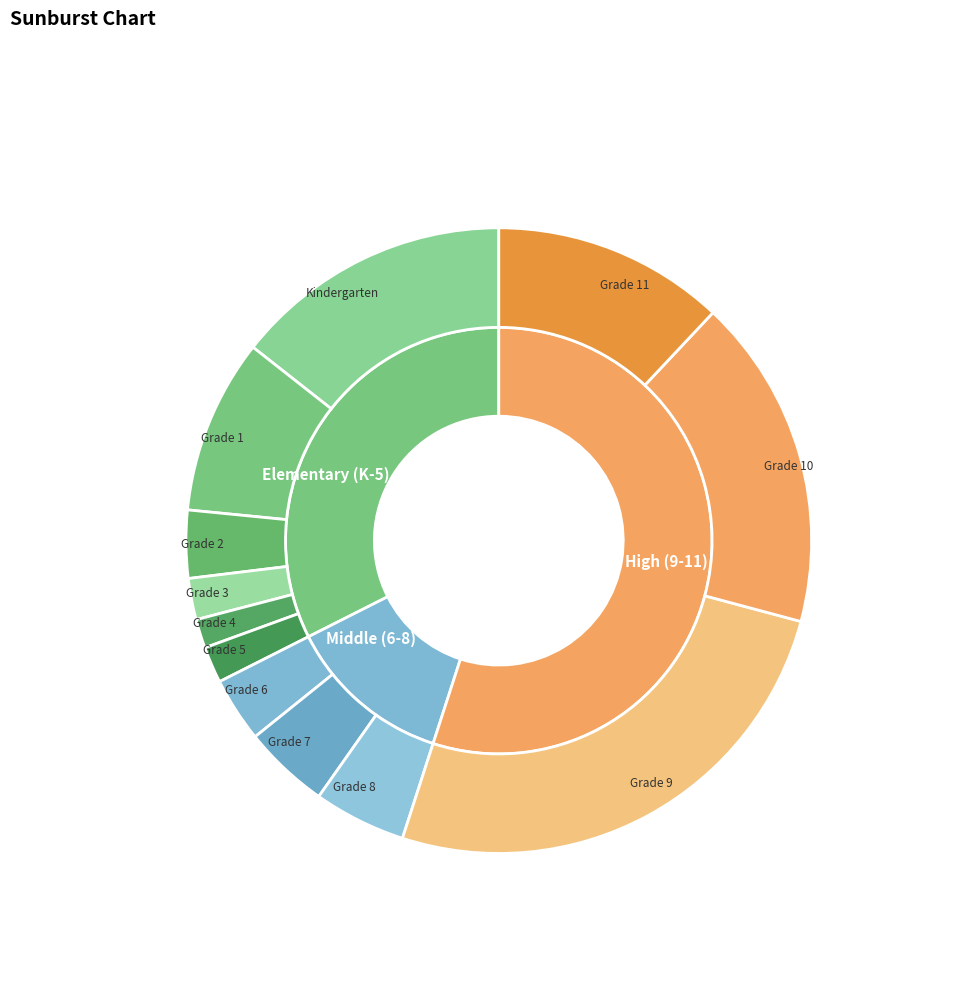

Does any single category account for the majority?

No